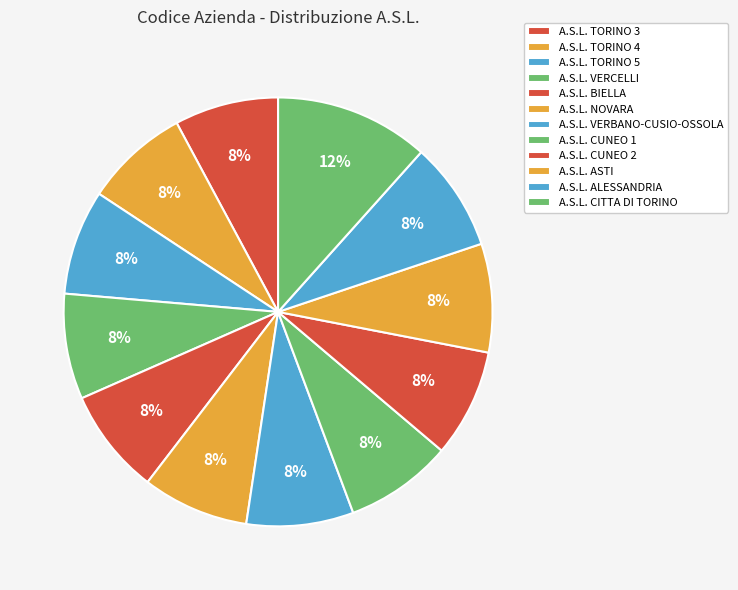

What is the smallest slice in the pie chart?

A.S.L. TORINO 3